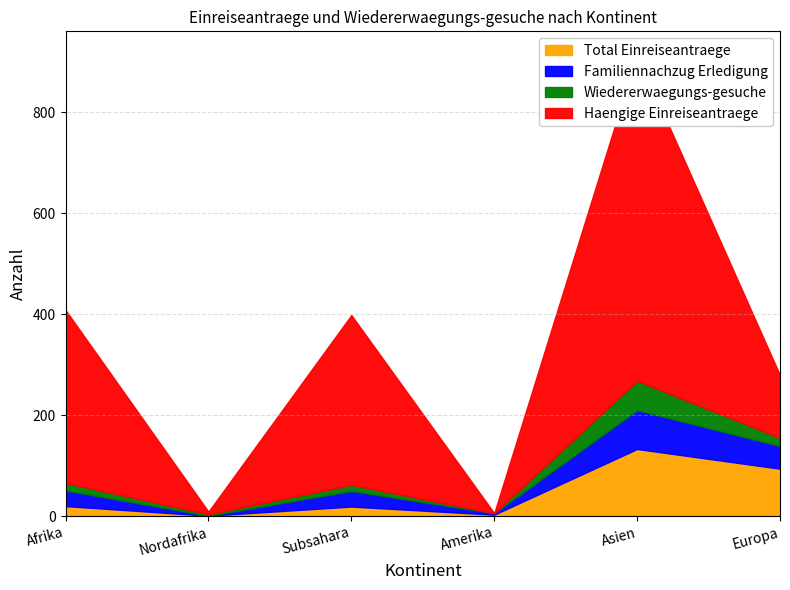

What is the difference between the maximum and minimum values in the Familiennachzug Erledigung series?

77